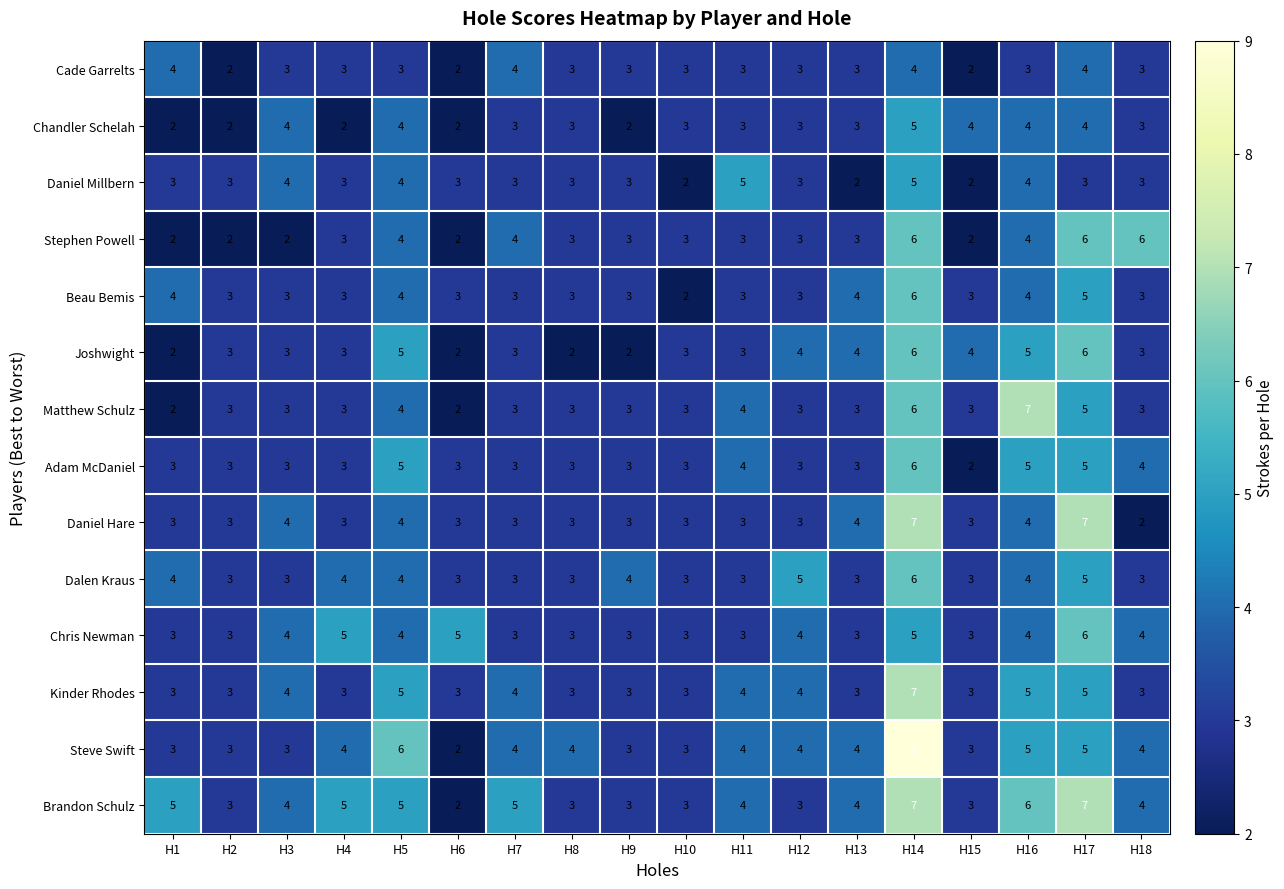

What is the sum of all Daniel Hare values?

65